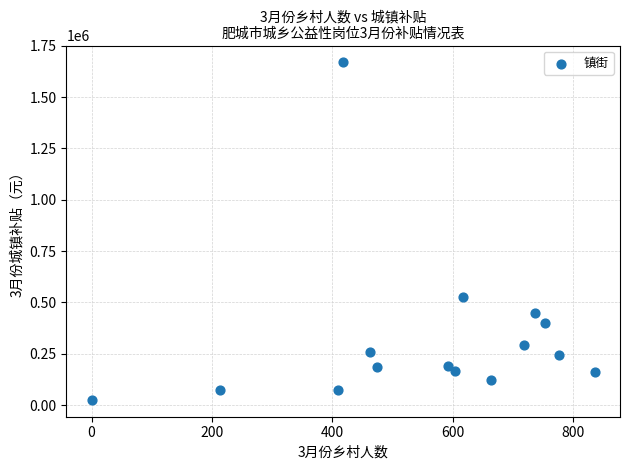

What Y value in the scatter plot is closest to 847466?

524464.7